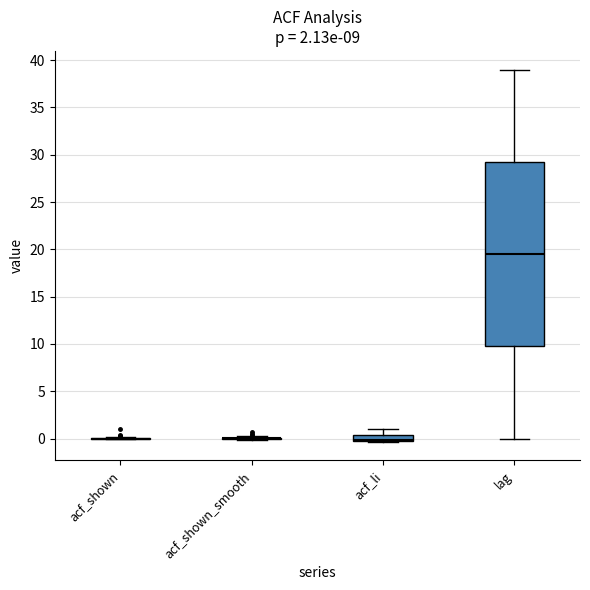

Which box is the tallest, from its lower edge to its upper edge?

lag